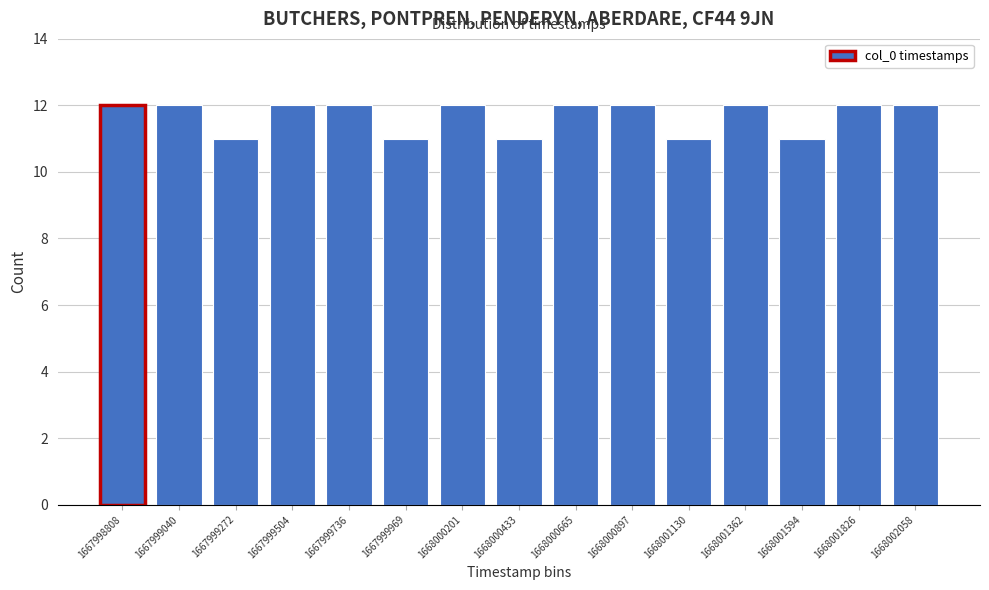

Reading left to right, extract all data points from this chart.

12	12	11	12	12	11	12	11	12	12	11	12	11	12	12